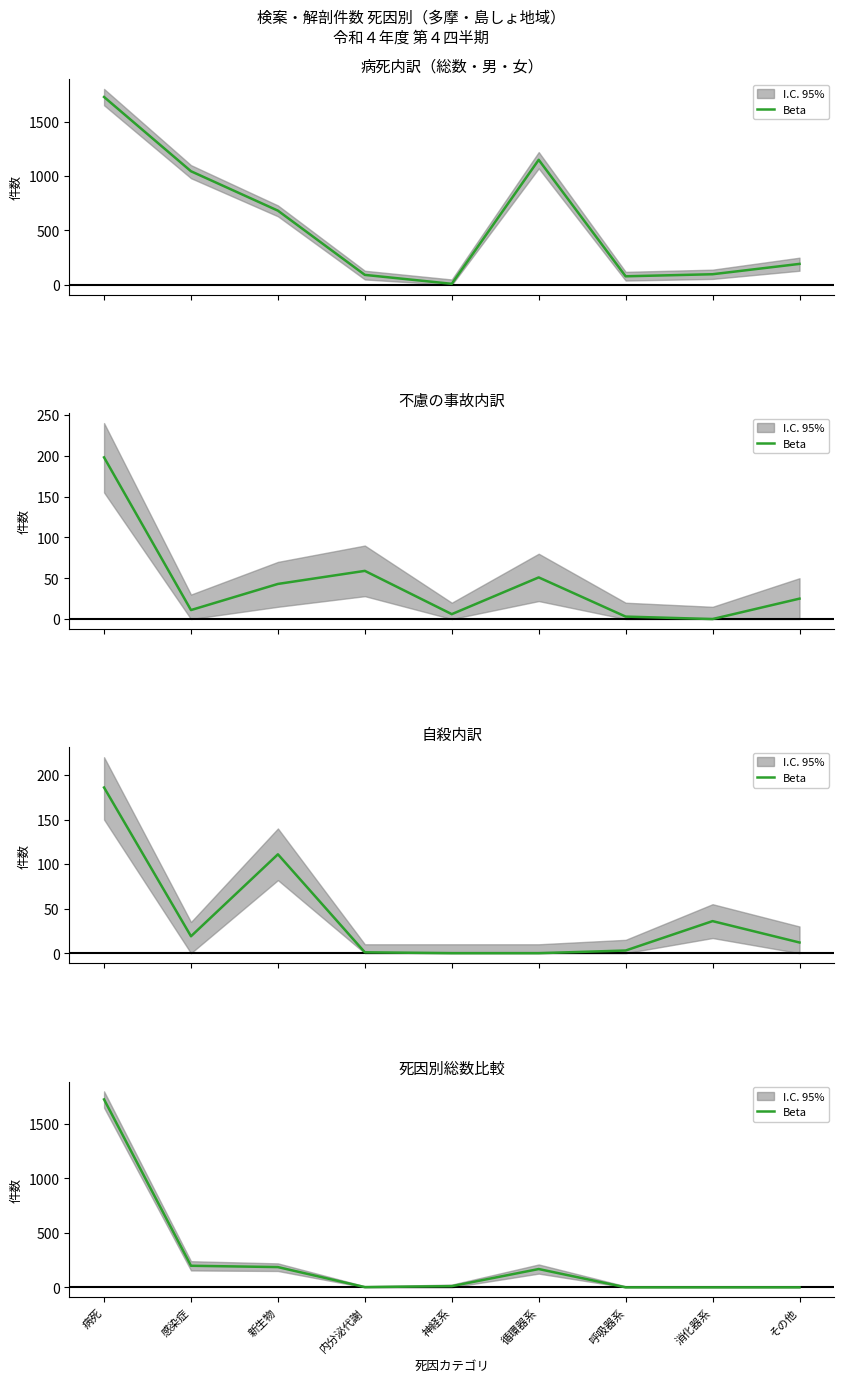

How many positive values are there?

6